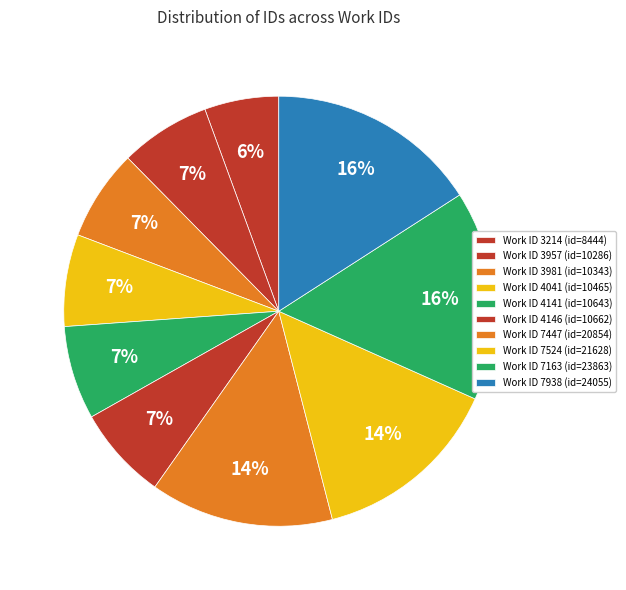

Which slice is the largest?

7938